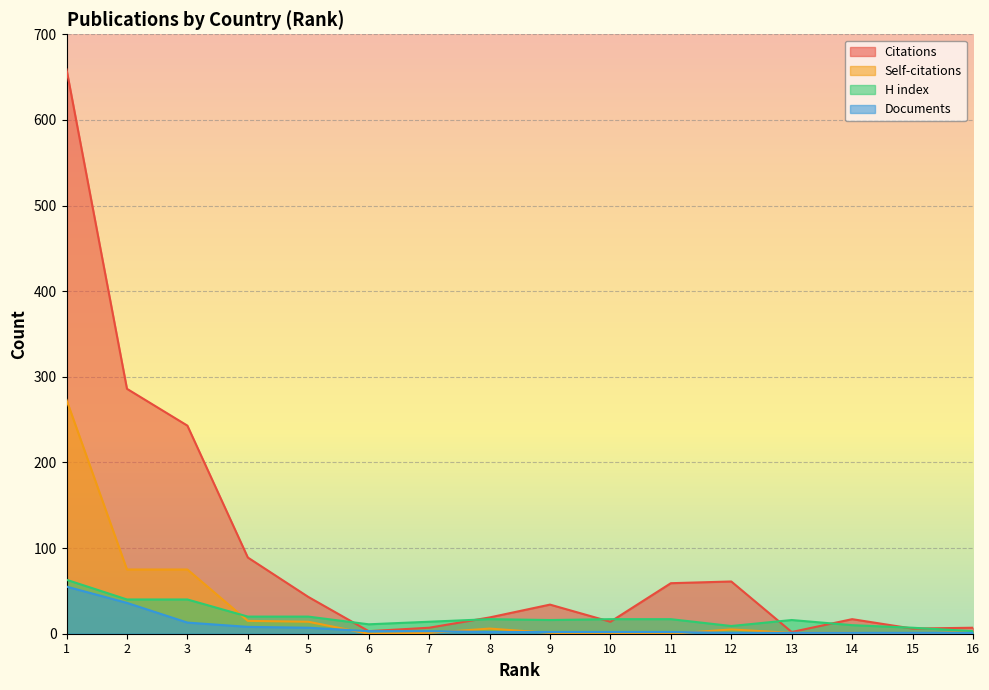

Reading left to right, transcribe all the data shown in this chart.

Citations: 659	286	243	89	43	3	7	19	34	14	59	61	2	17	6	7
Self-citations: 273	75	75	15	14	0	1	6	1	0	0	5	1	1	0	2
H index: 63	40	40	20	20	11	14	17	16	17	17	9	16	10	7	3
Documents: 55	36	13	8	7	3	3	2	2	2	2	1	1	1	1	1